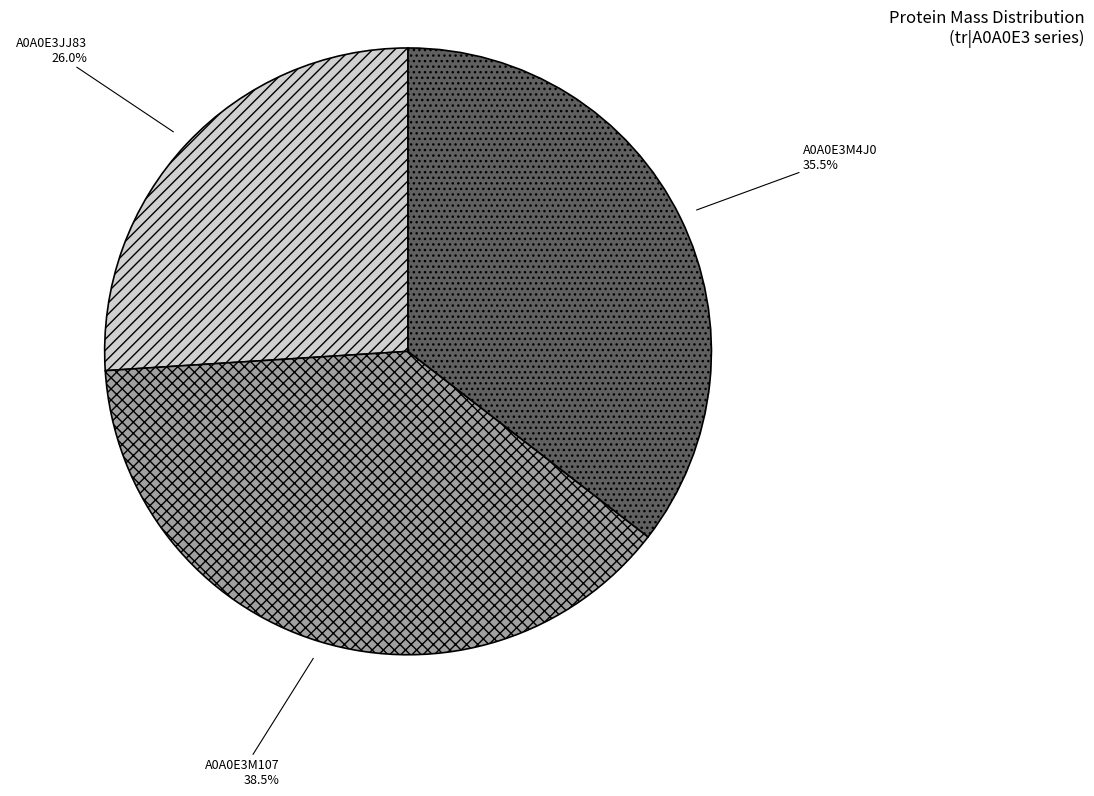

Rank the categories by value from lowest to highest.

A0A0E3JJ83, A0A0E3M4J0, A0A0E3M107